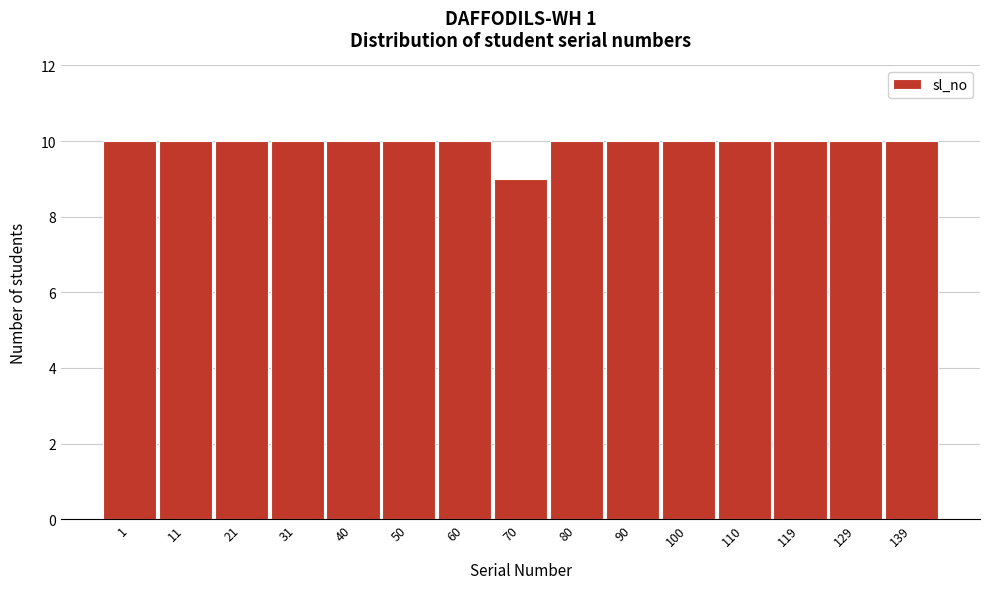

Reading left to right, list all the values displayed in this chart.

10	10	10	10	10	10	10	9	10	10	10	10	10	10	10